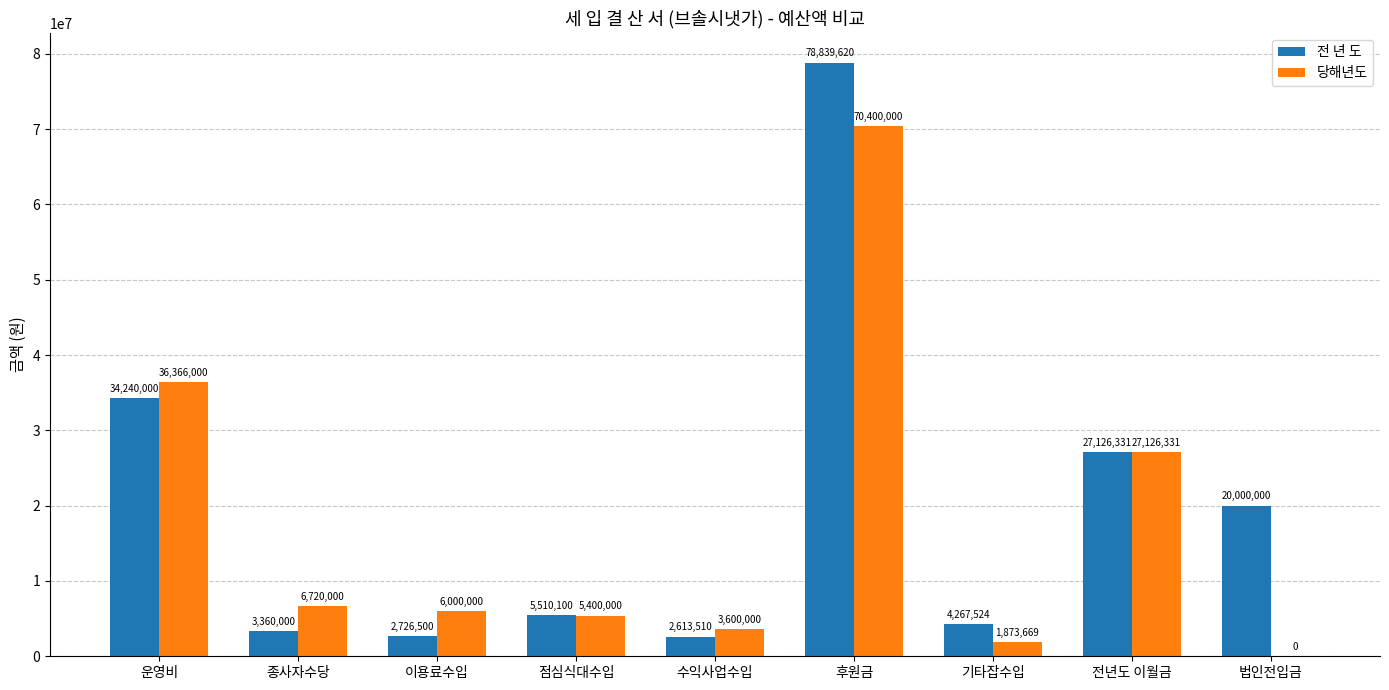

Which series has the largest range (max minus min)?

전 년 도